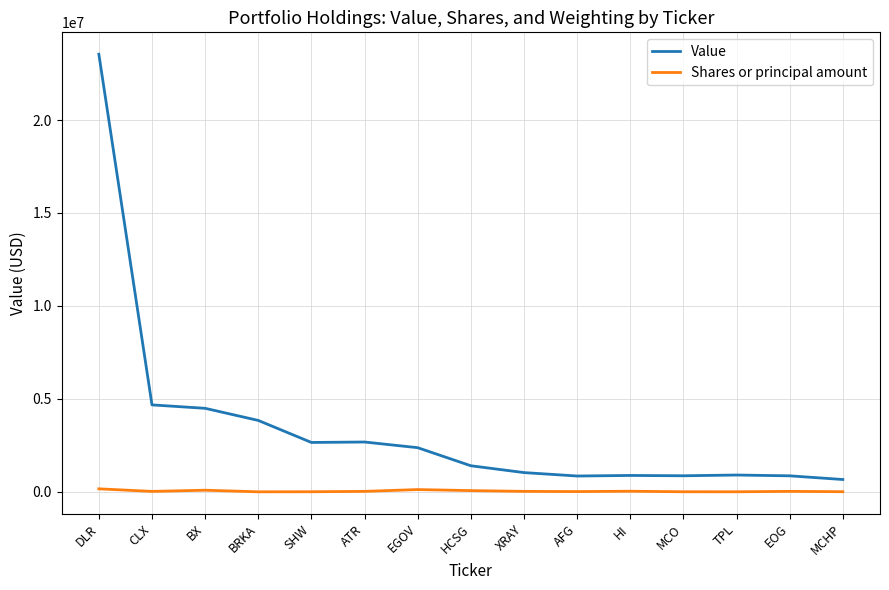

Rank the series by their average value, from highest to lowest.

Value, Shares or principal amount